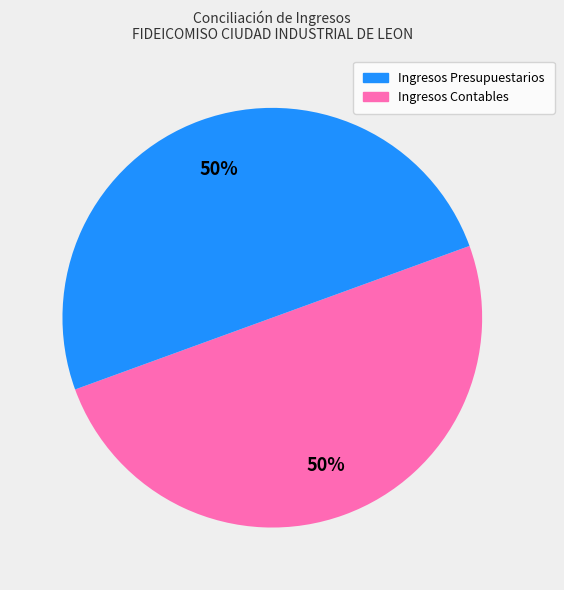

To the nearest percent, what is the average slice percentage?

50%